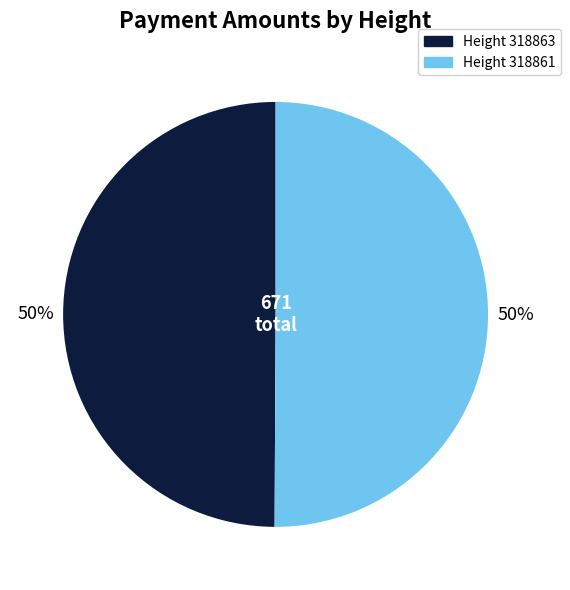

What is the ratio of the value at Height 318863 to the value at Height 318861?

1.0